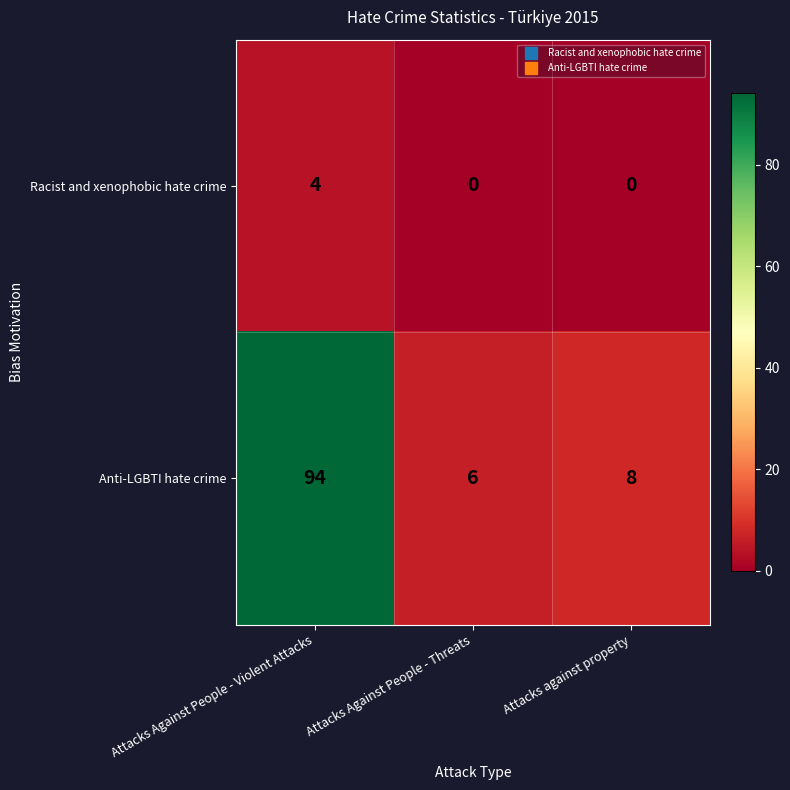

What is the difference between the highest and lowest values at Attacks Against People - Threats?

6